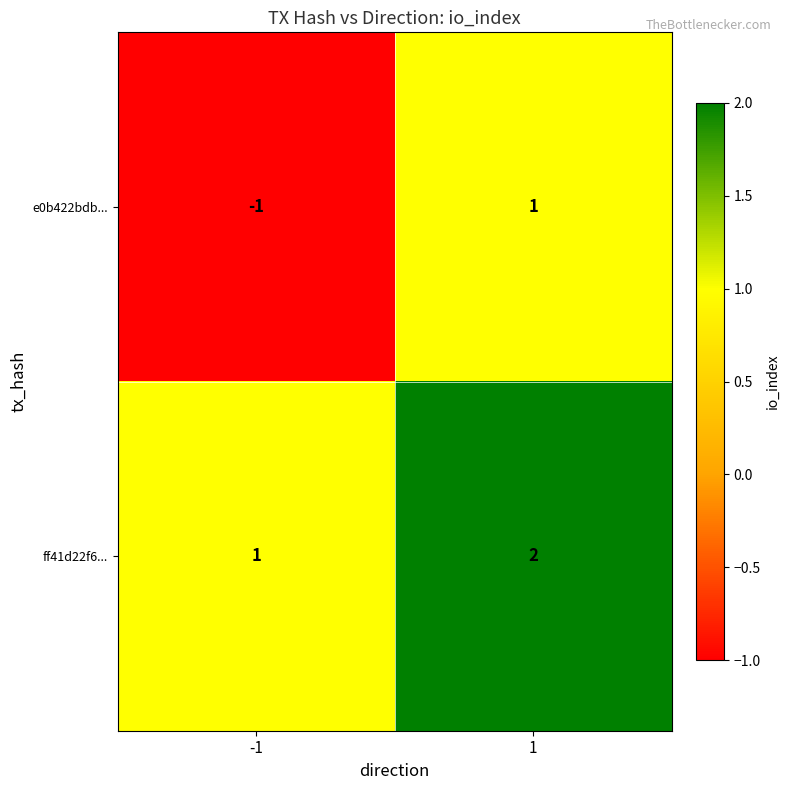

True or false: e0b422bdb... has a value of 2 at 1.

False